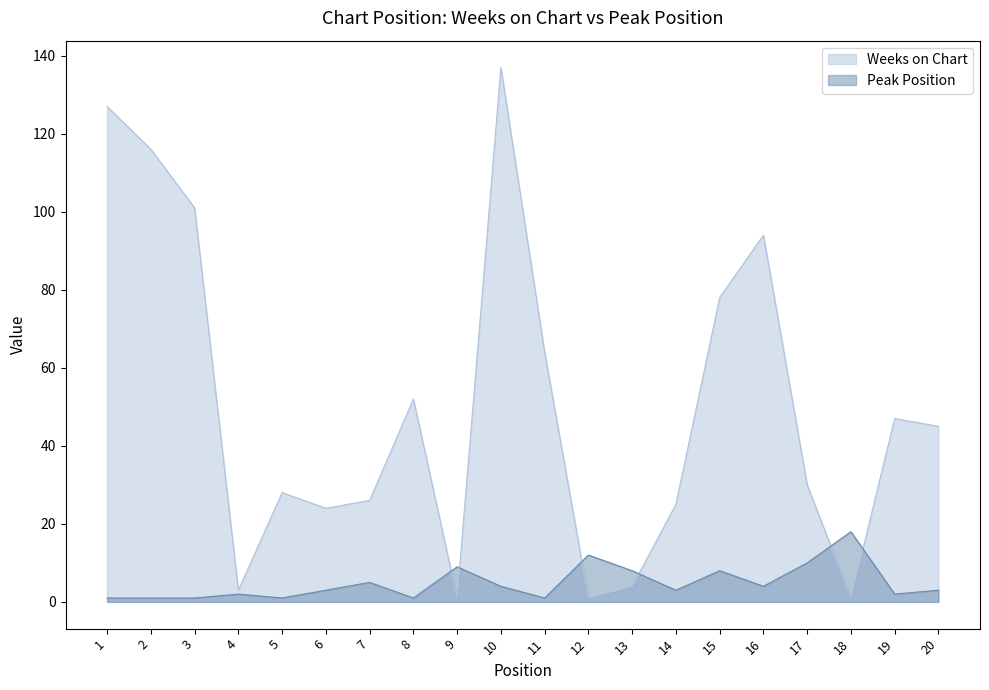

Rank the series by their average value, from lowest to highest.

Peak Position, Weeks on Chart